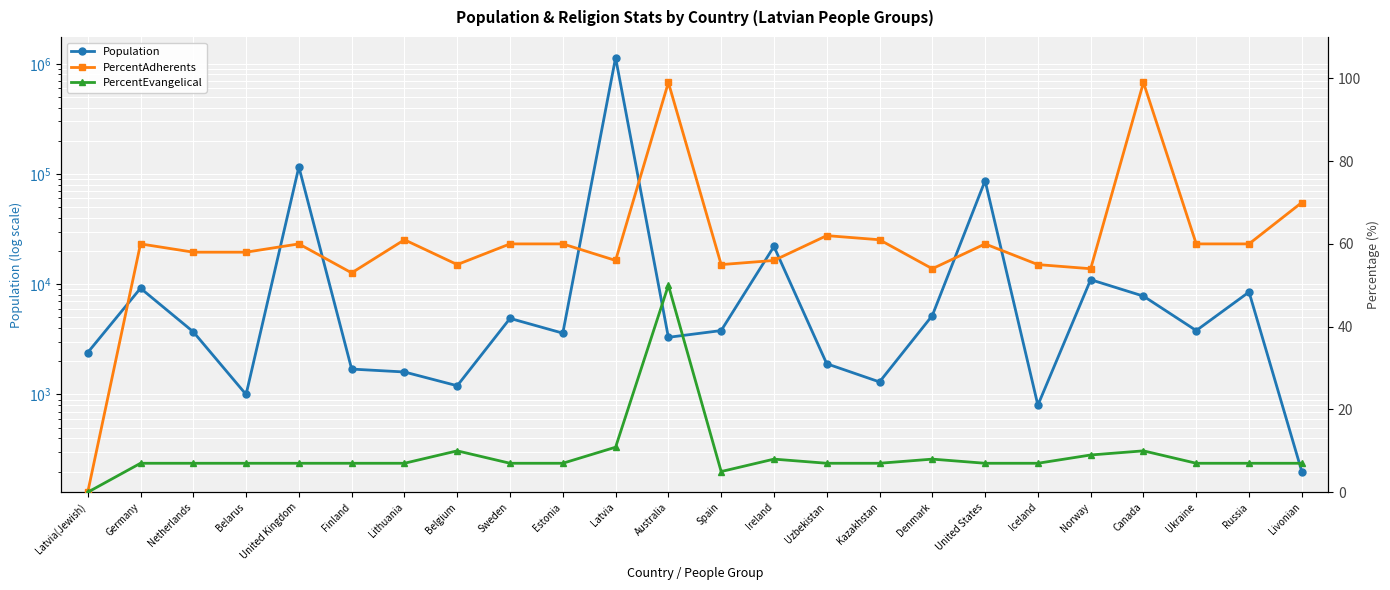

What are all the series names shown in the legend?

Population, PercentAdherents, PercentEvangelical